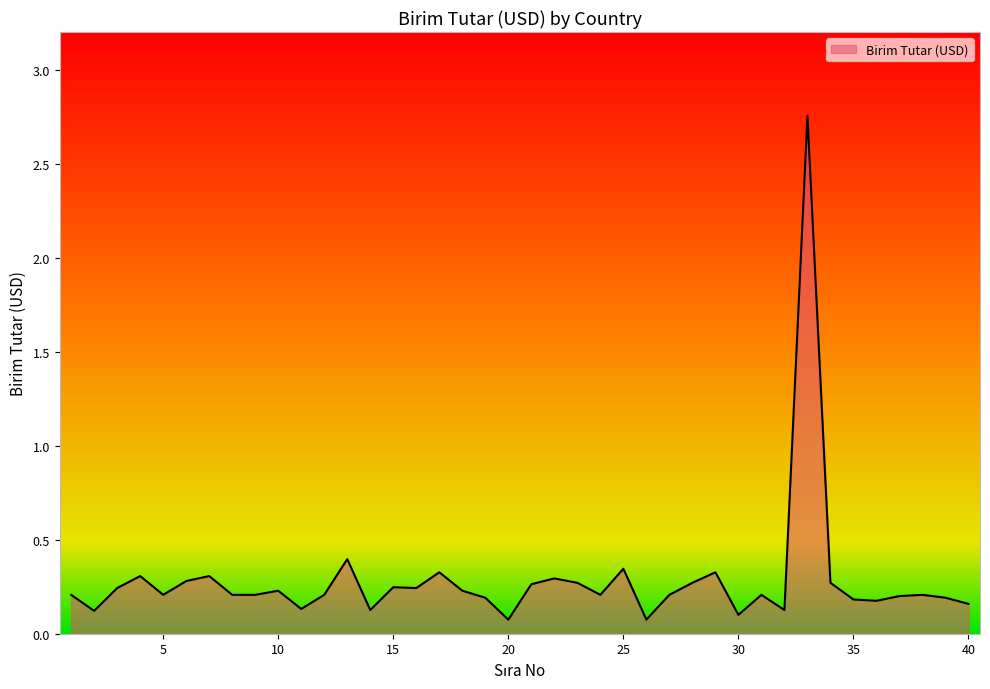

What is the difference between the maximum and minimum values?

2.7